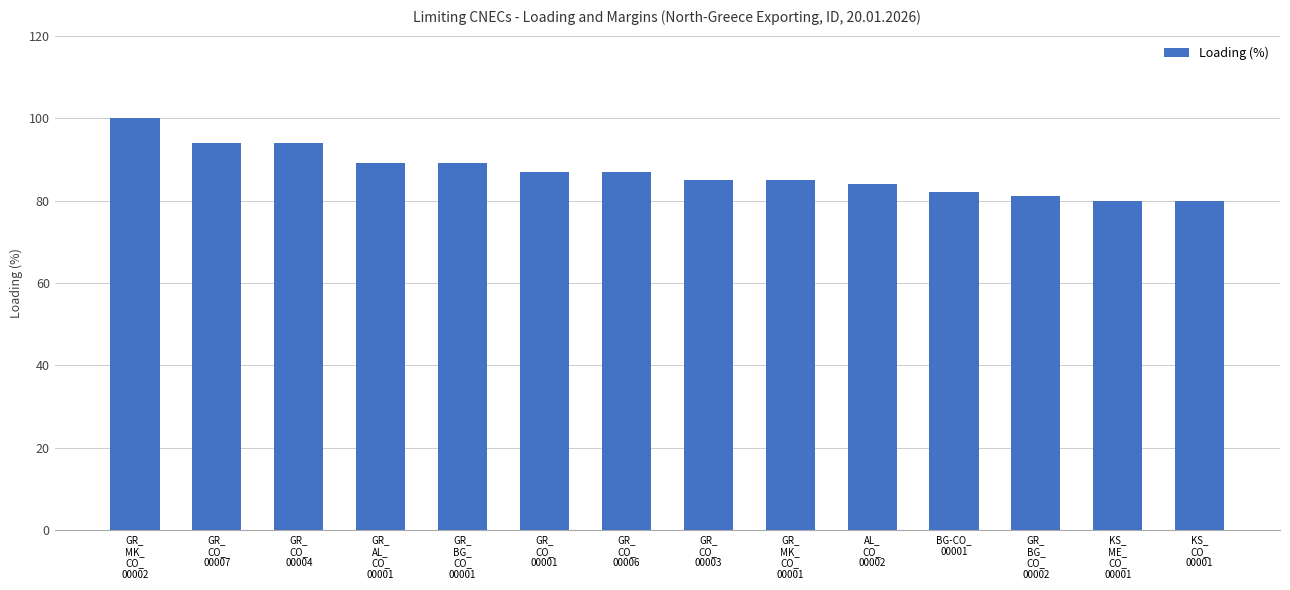

What position from the left is GR_
MK_
CO_
00001?

9